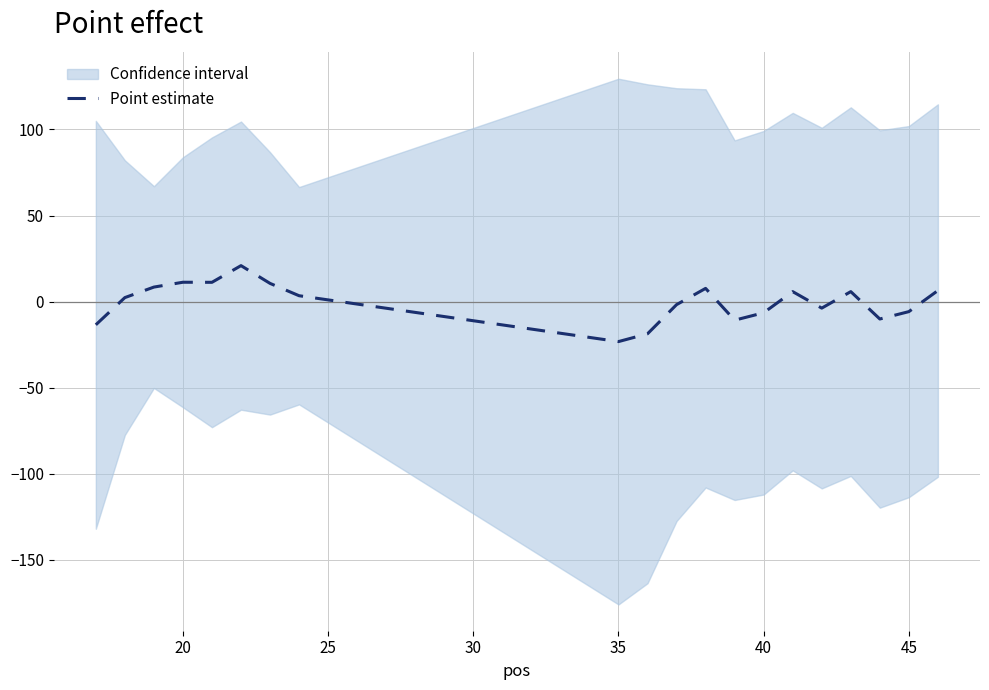

What is the smallest value displayed?

-23.2